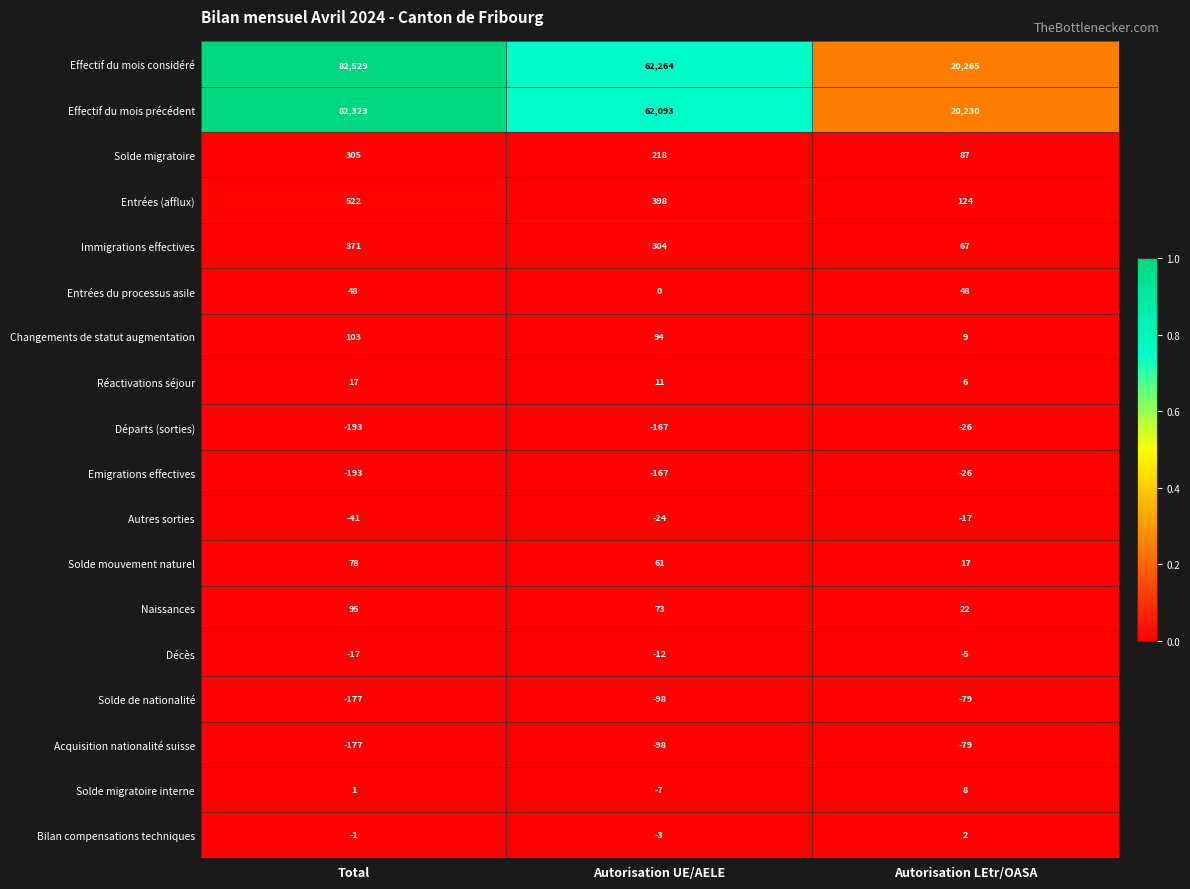

The Effectif du mois précédent series shows 62093 at Autorisation UE/AELE. True or false?

True